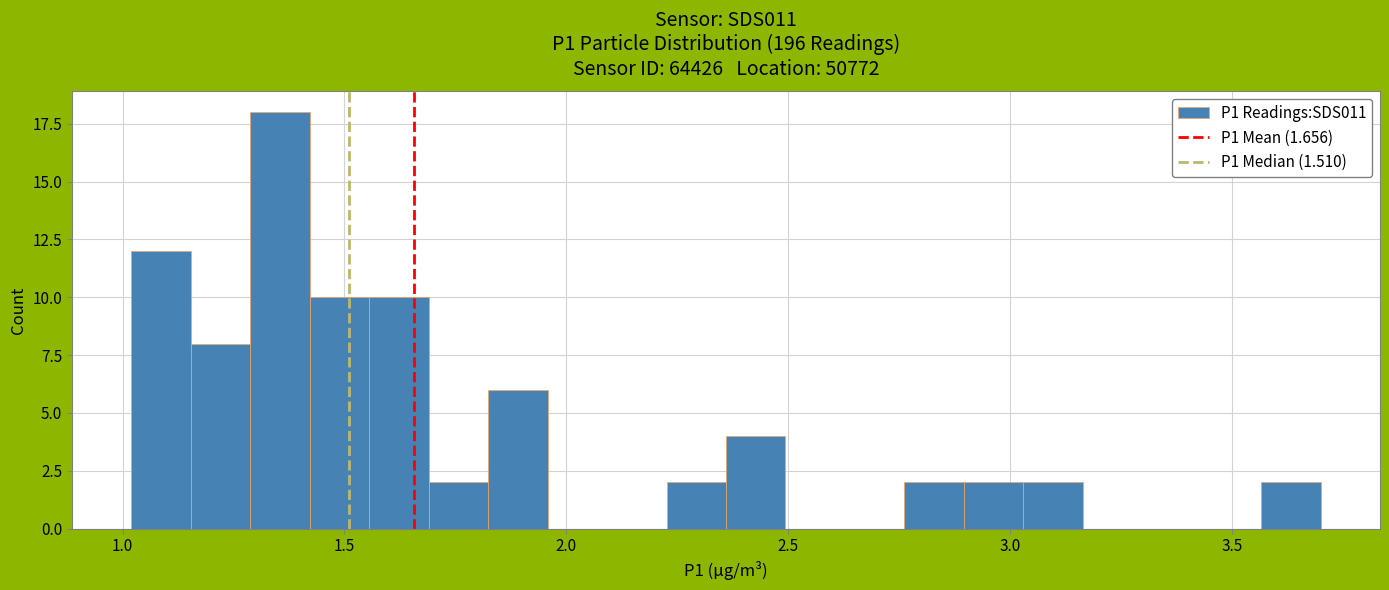

Read against the x-axis, roughly where is the centre of the tallest bar?

1.35